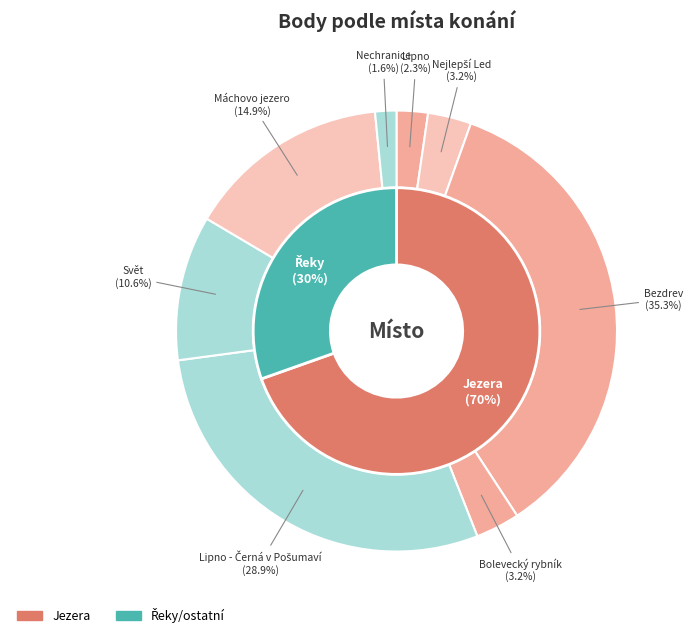

The Nejlepší Led slice represents 3% of the pie. True or false?

True